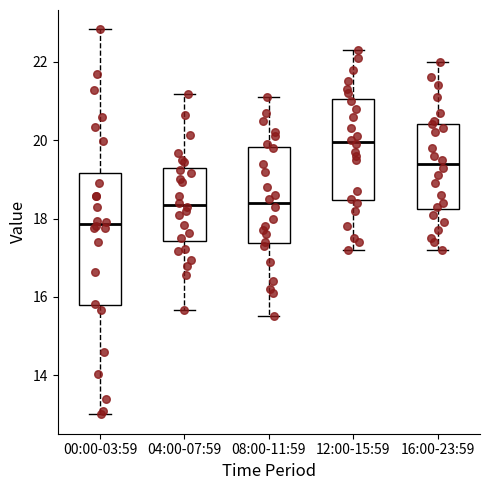

Which box is the tallest, from its lower edge to its upper edge?

00:00-03:59